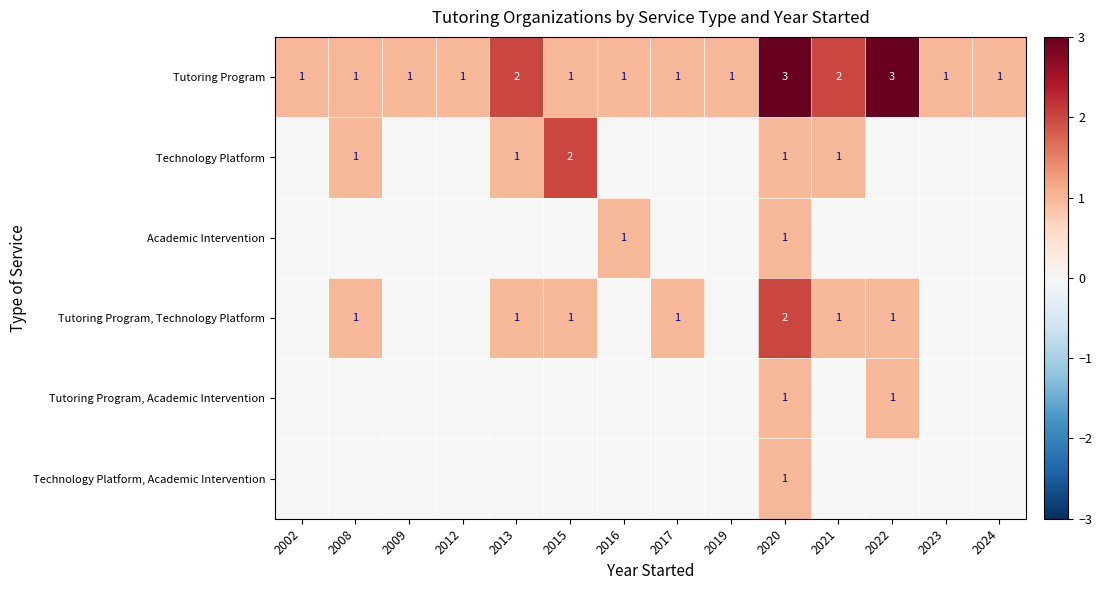

True or false: Tutoring Program, Technology Platform has a value of 1 at 2008.

True